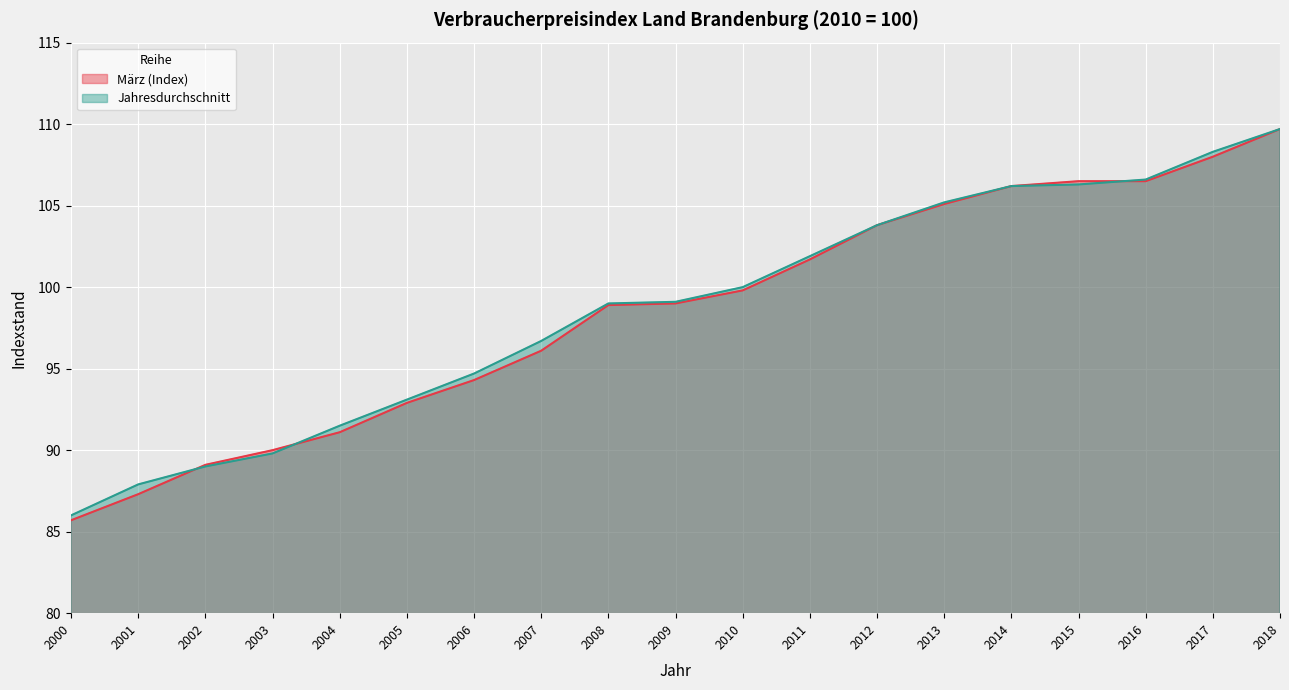

What is the sum of all Jahresdurchschnitt values?

1874.8